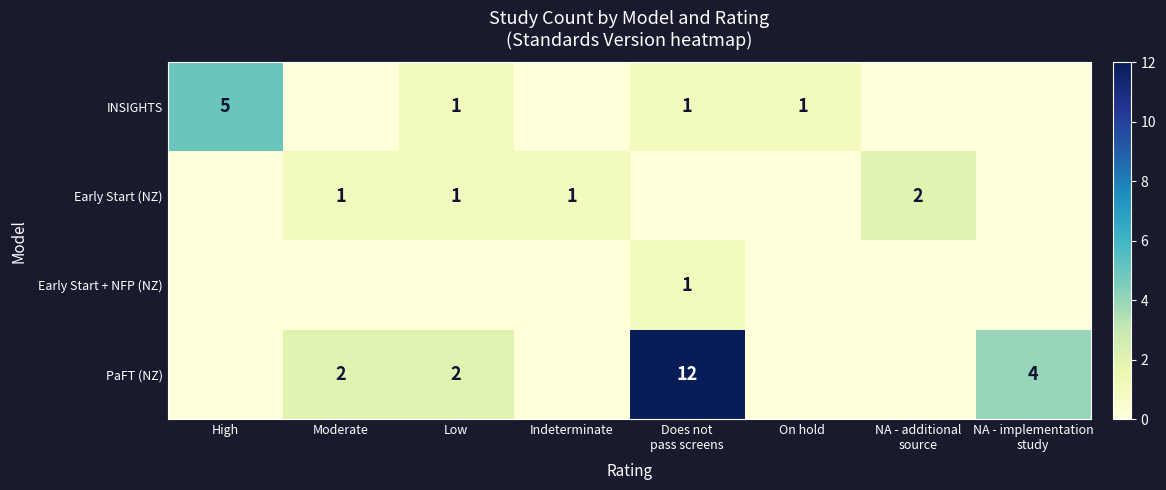

Is it true that PaFT (NZ) equals 1 at Low?

False